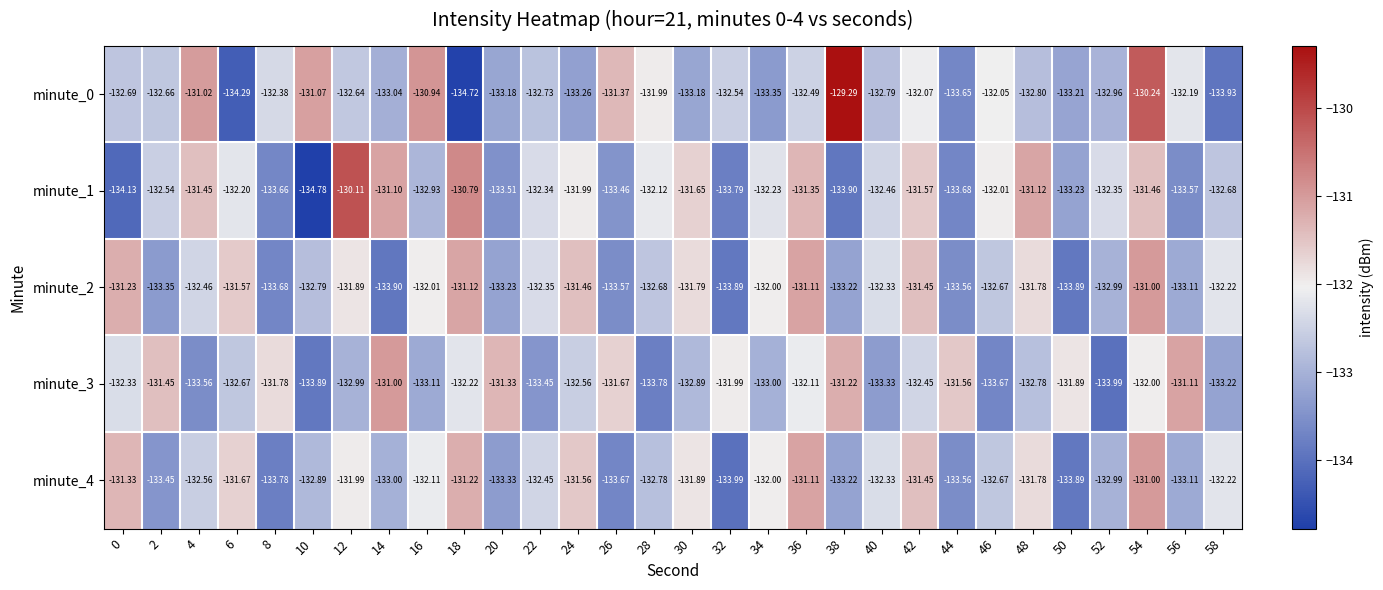

Is the value of minute_3 at 16 greater than the value of minute_0 at 6?

Yes